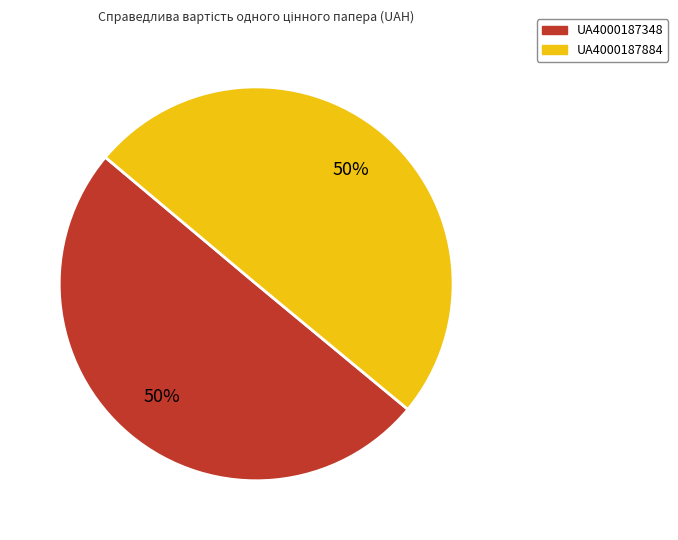

Approximately how many times larger is the value at UA4000187348 compared to UA4000187884?

1.0